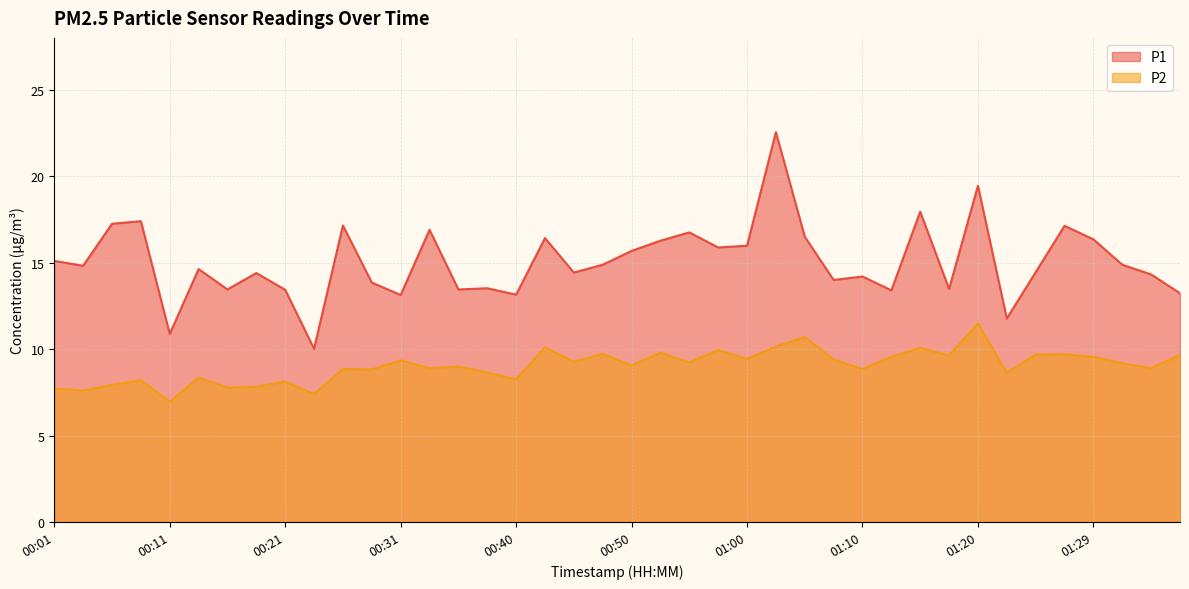

What is the difference between the maximum and minimum values in the P2 series?

4.5